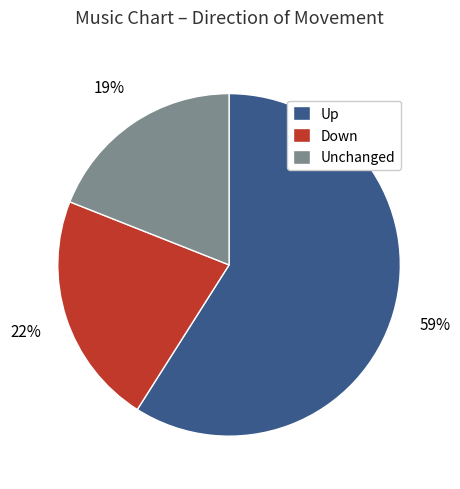

Combined, do Down and Unchanged account for over 50%?

No